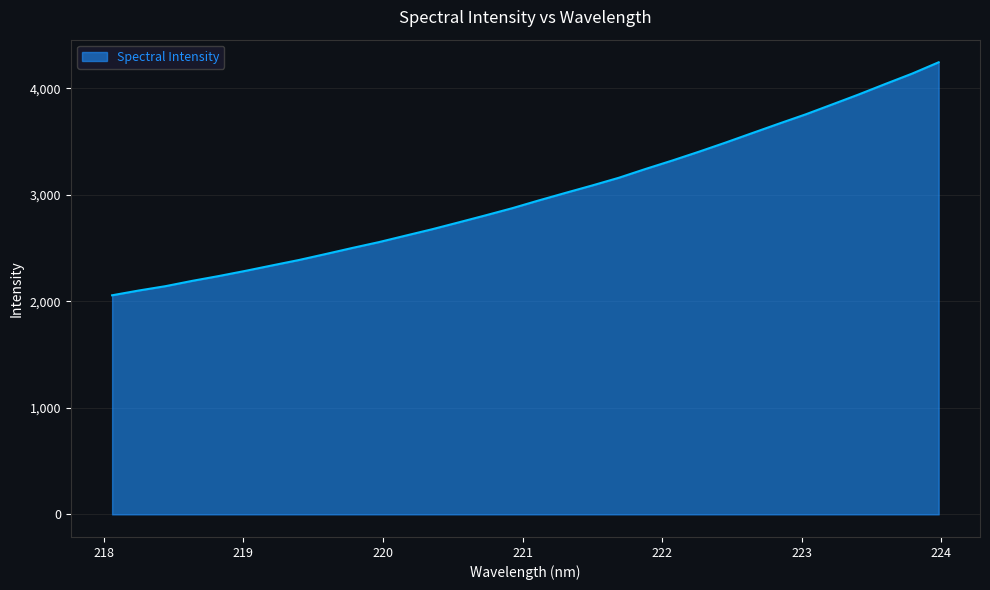

What is the minimum value shown in the chart?

2056.1